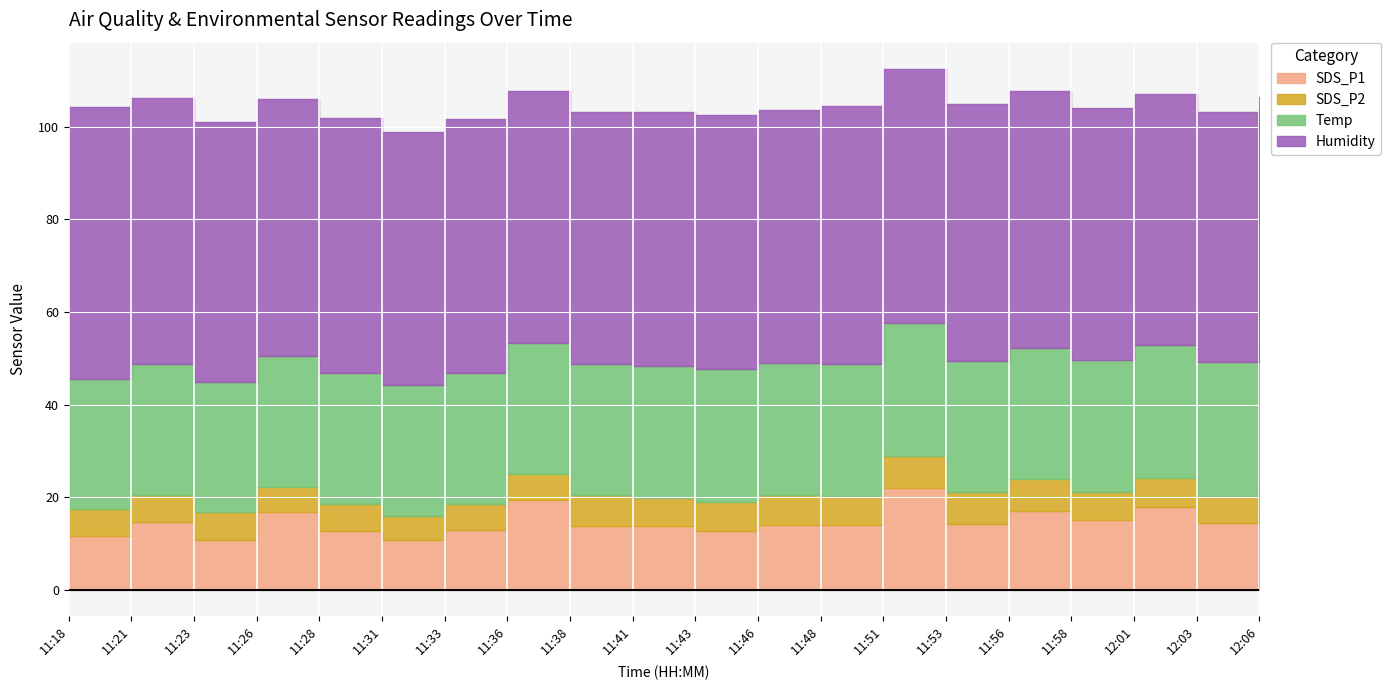

Reading left to right, list all the values displayed in this chart.

SDS_P1: 11:18=11.7	11:21=14.6	11:23=10.8	11:26=16.9	11:28=12.7	11:31=10.8	11:33=12.9	11:36=19.4	11:38=13.9	11:41=13.8	11:43=12.7	11:46=14.1	11:48=13.9	11:51=21.9	11:53=14.3	11:56=17.0	11:58=15.2	12:01=17.9	12:03=14.6	12:06=17.5
SDS_P2: 11:18=5.8	11:21=5.9	11:23=6.0	11:26=5.3	11:28=5.9	11:31=5.2	11:33=5.7	11:36=5.6	11:38=6.5	11:41=5.9	11:43=6.3	11:46=6.4	11:48=6.3	11:51=7.1	11:53=6.8	11:56=6.9	11:58=6.1	12:01=6.3	12:03=5.7	12:06=6.0
Temp: 11:18=27.9	11:21=28.2	11:23=28.1	11:26=28.2	11:28=28.2	11:31=28.2	11:33=28.3	11:36=28.3	11:38=28.4	11:41=28.5	11:43=28.6	11:46=28.6	11:48=28.6	11:51=28.6	11:53=28.4	11:56=28.4	11:58=28.5	12:01=28.7	12:03=28.9	12:06=29.1
Humidity: 11:18=58.9	11:21=57.4	11:23=56.1	11:26=55.4	11:28=55.2	11:31=54.6	11:33=54.7	11:36=54.5	11:38=54.4	11:41=54.8	11:43=54.9	11:46=54.6	11:48=55.6	11:51=54.9	11:53=55.4	11:56=55.4	11:58=54.4	12:01=54.1	12:03=54.1	12:06=53.9